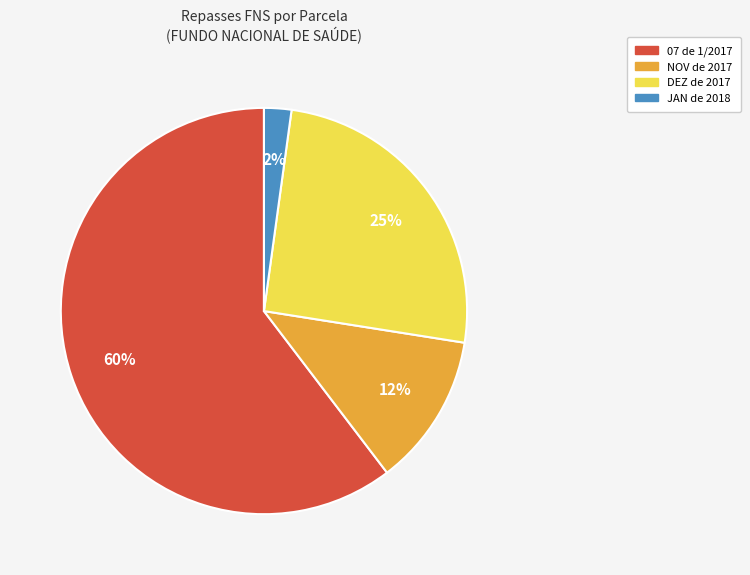

Which category has the biggest portion of the pie?

07 de 1/2017